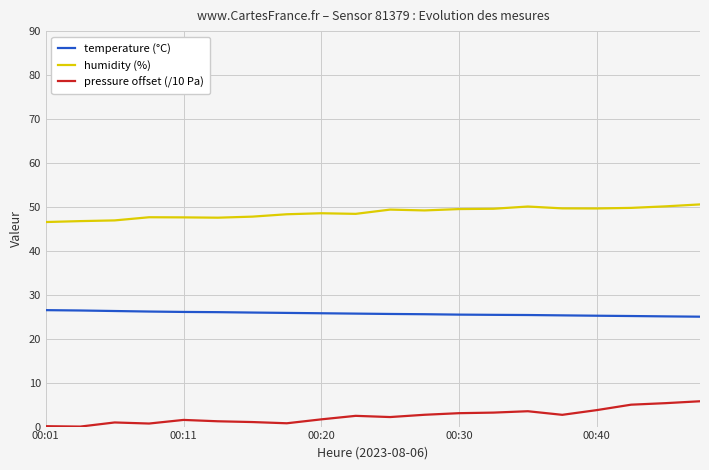

Rank the series by their average value, from lowest to highest.

pressure offset (/10 Pa), temperature (°C), humidity (%)